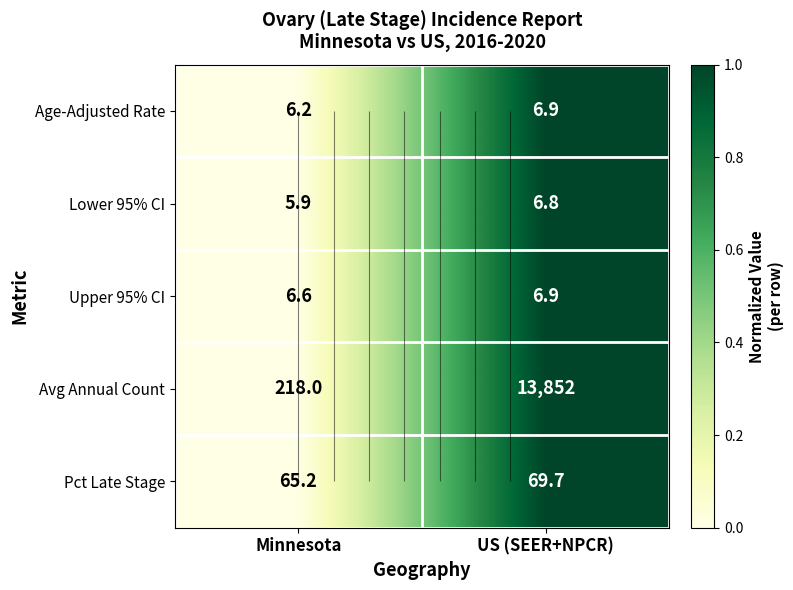

List the labels in order of Avg Annual Count value, smallest first.

Minnesota, US (SEER+NPCR)